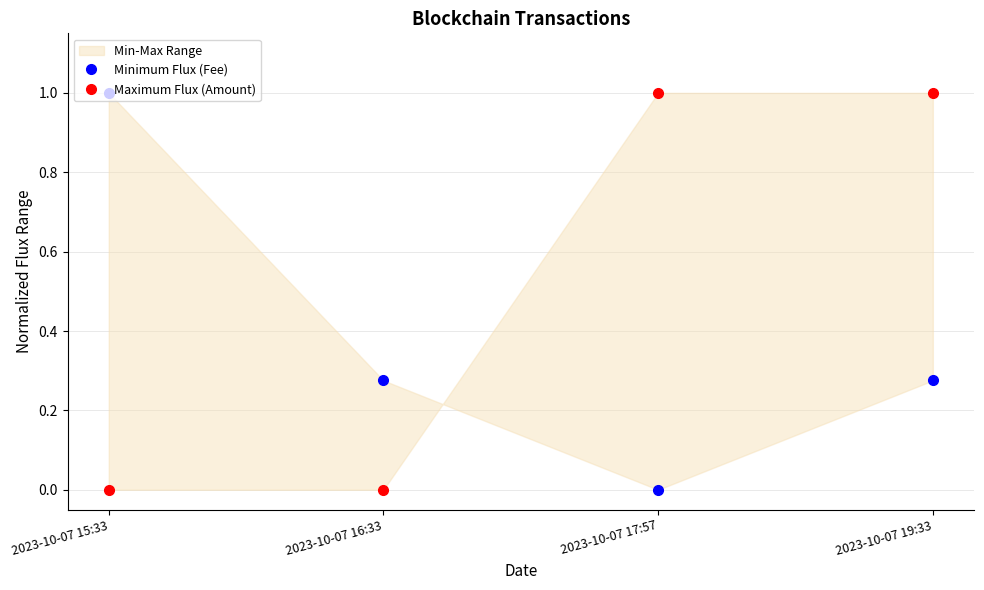

How many lines are shown in the chart?

2